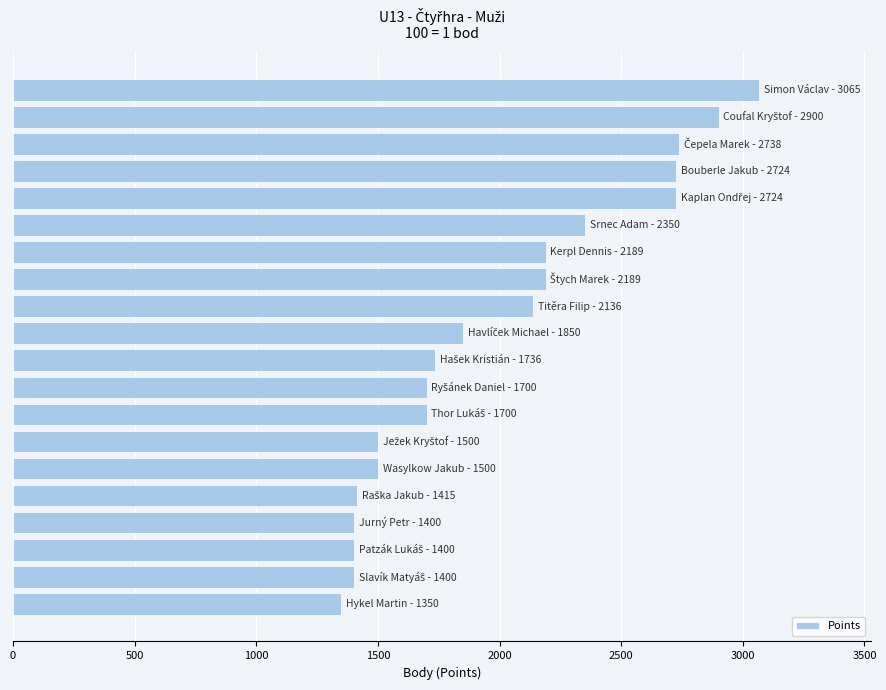

What is the greatest value displayed?

3065